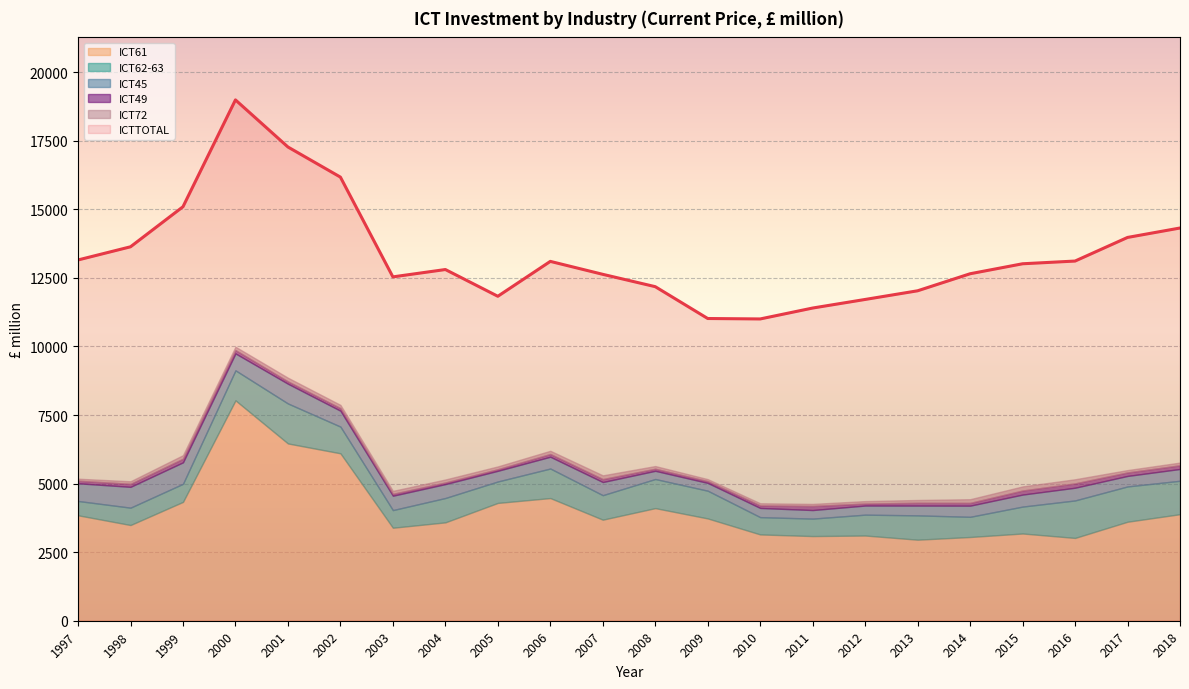

Where does the ICTTOTAL series first go above 13016?

1997